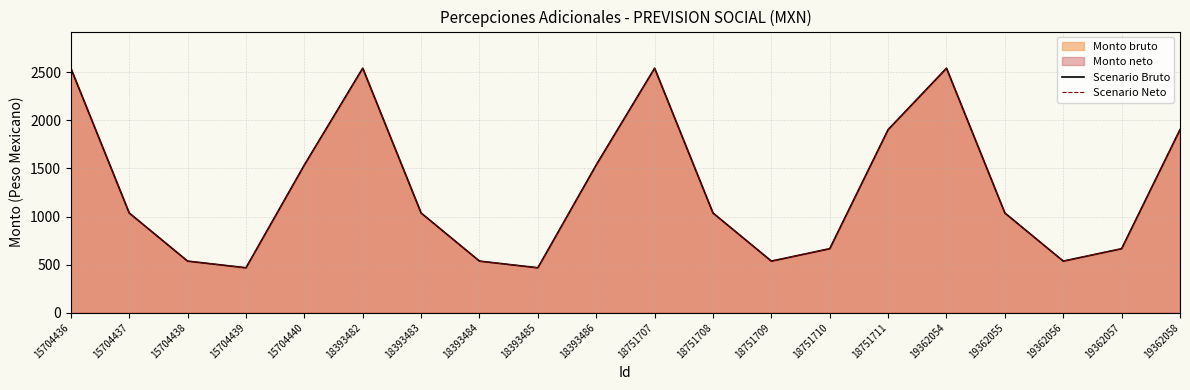

True or false: Scenario Neto and Scenario Bruto cross at least once.

False